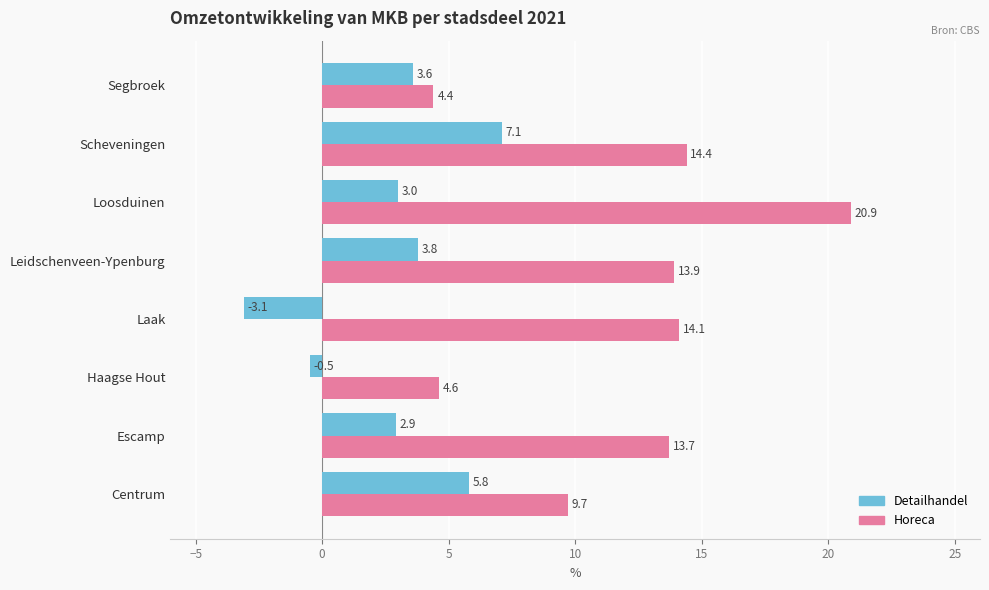

What are all the series names shown in the legend?

Detailhandel, Horeca